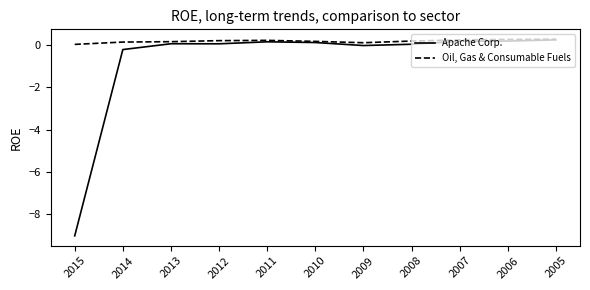

The Oil, Gas & Consumable Fuels series shows 0.1 at 2014. True or false?

True